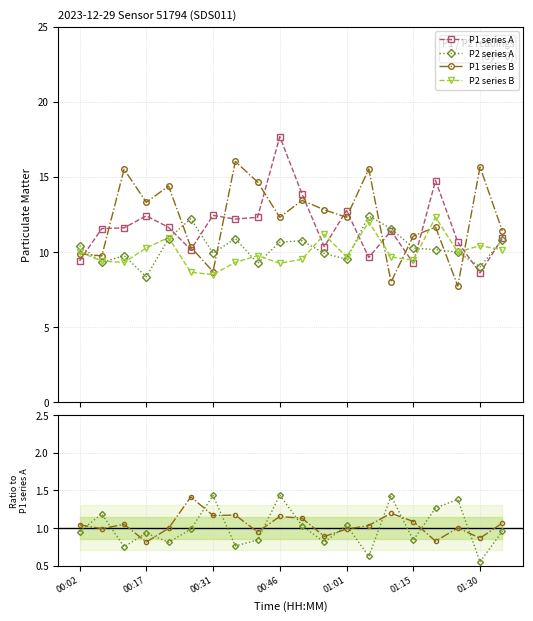

How many lines are shown in the chart?

6